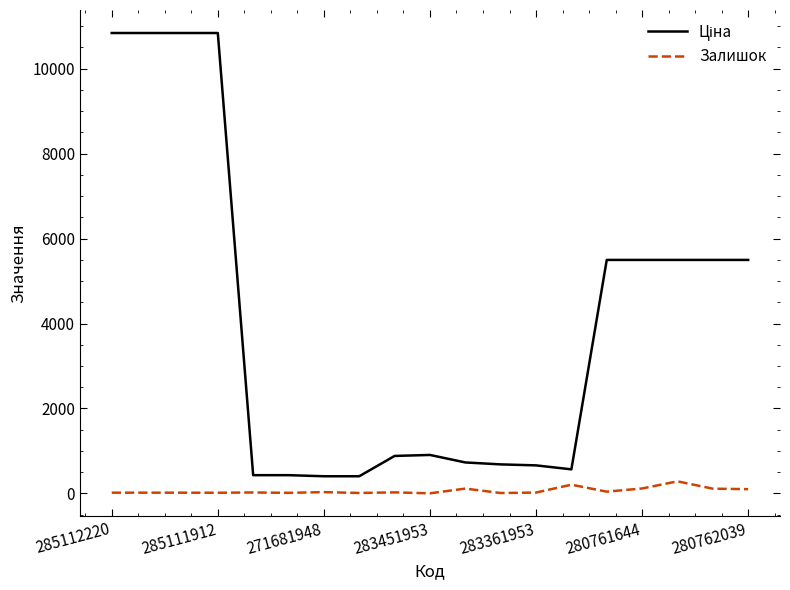

What is the maximum value shown in the chart?

10840.1